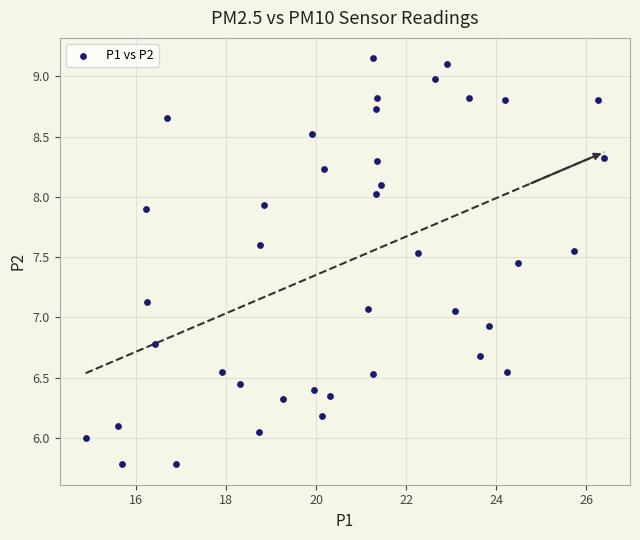

What is the range of Y values (max minus min)?

3.4